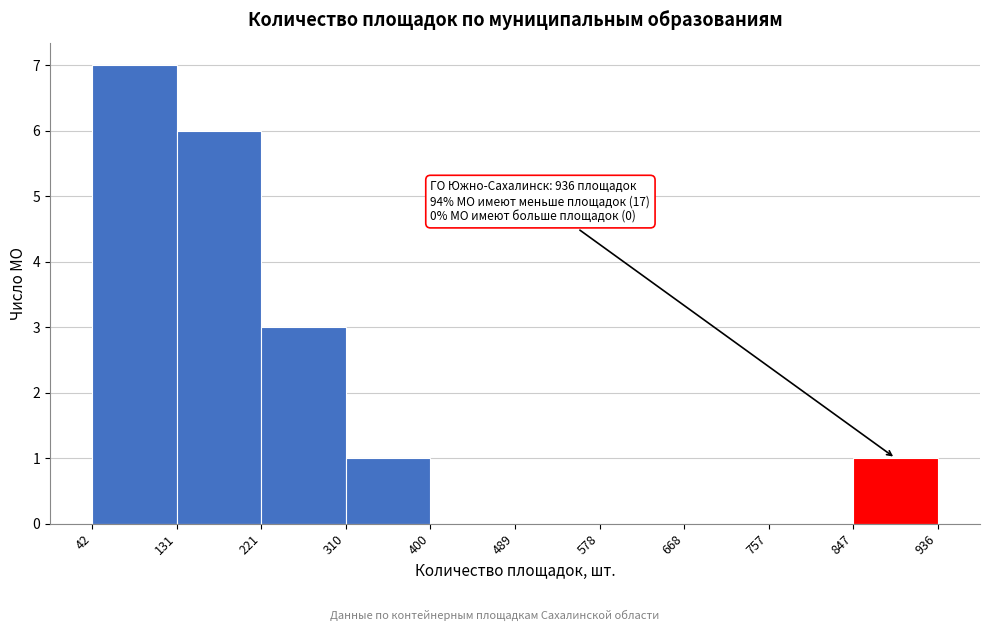

Over which range of the x-axis is the bar tallest?

42 to 131